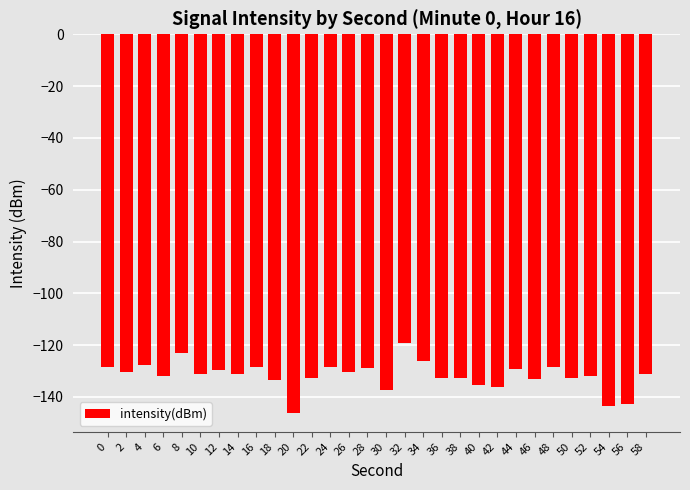

How many series are shown in this chart?

1